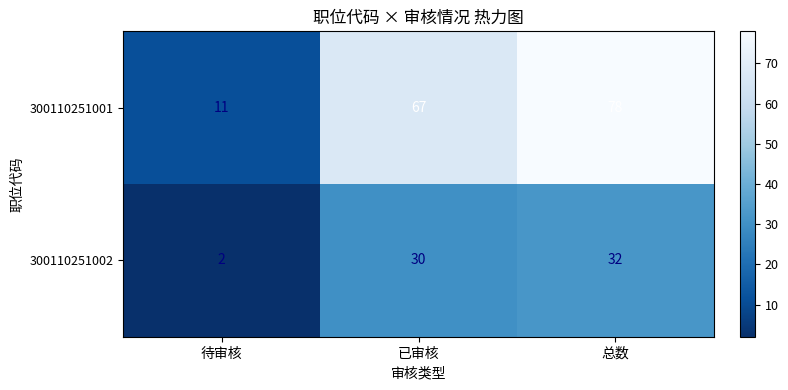

The 300110251001 series shows 11 at 待审核. True or false?

True